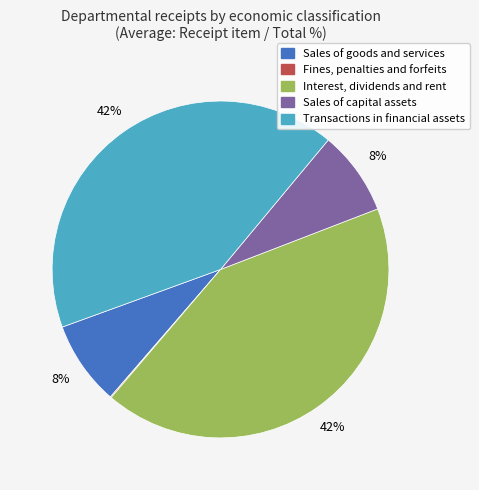

To the nearest percent, what is the difference between the largest and smallest slice percentages?

42%